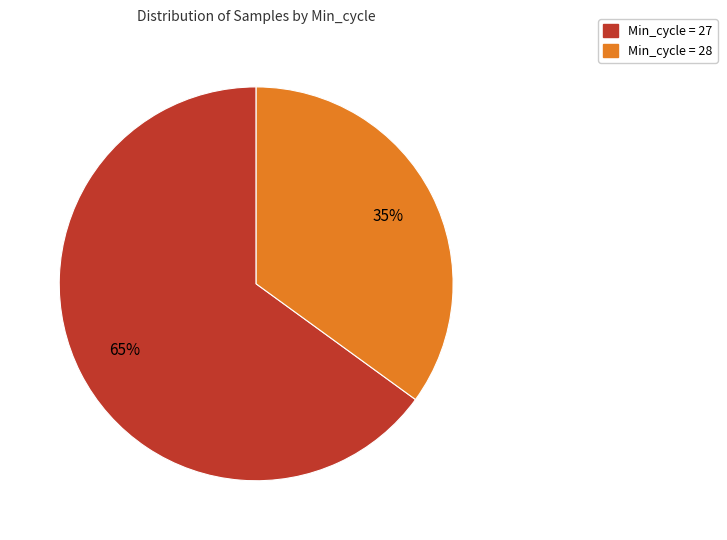

Is there any slice that represents more than half of the pie?

Yes